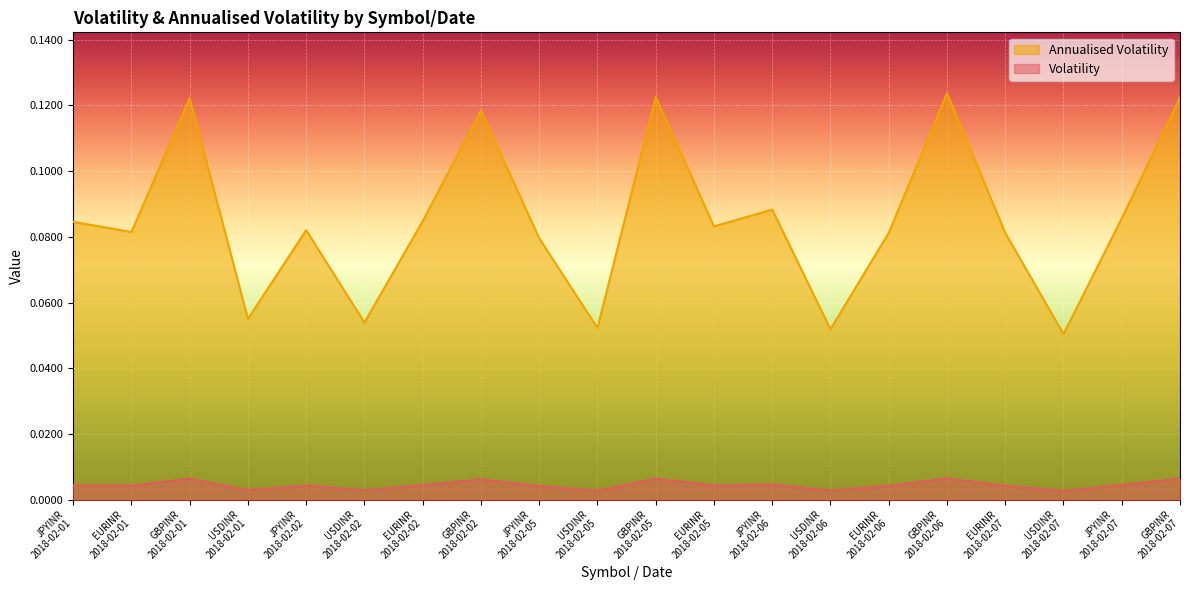

Is it true that Annualised Volatility equals 0.1 at GBPINR
2018-02-01?

True